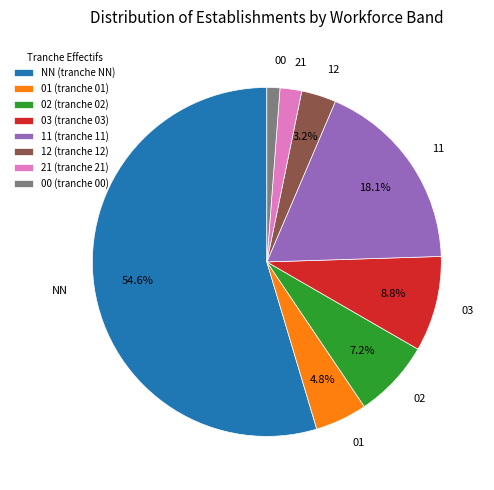

What percentage is NOT represented by 03?

91.2%